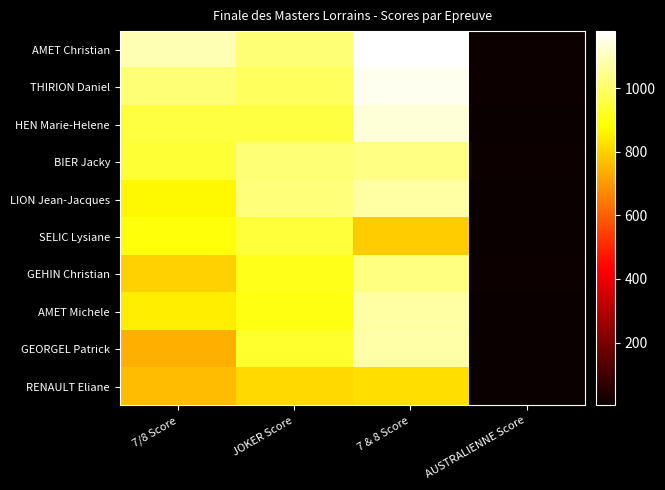

What is the spread (max minus min) of values at 7/8 Score?

353